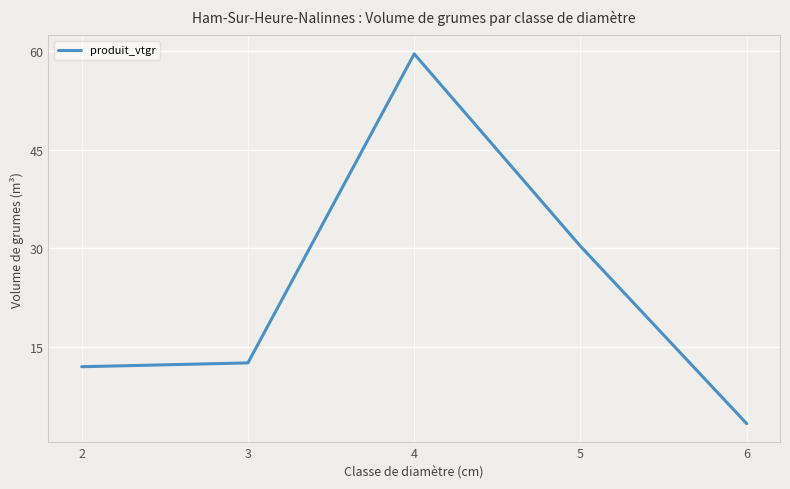

The value at 4 is 59.6. True or false?

True